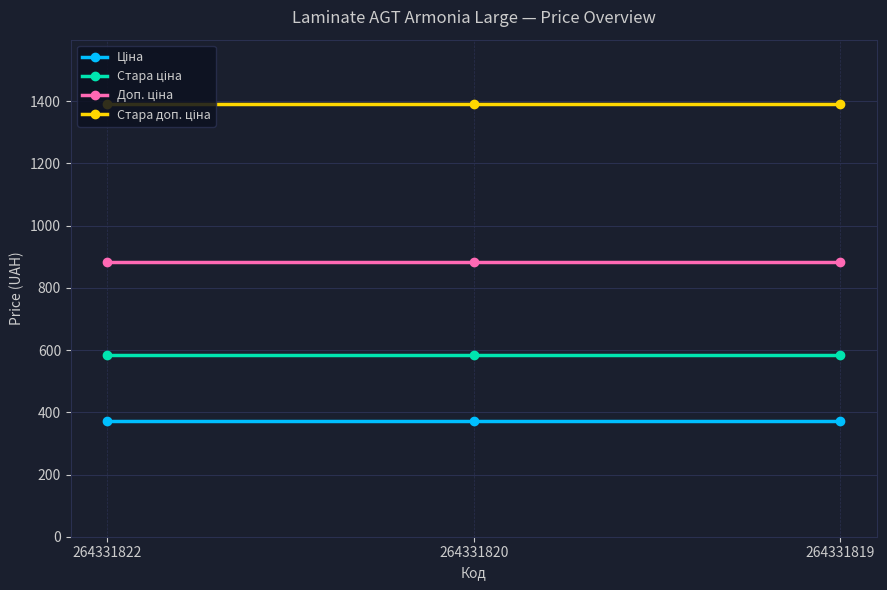

What is the greatest value displayed?

1389.5